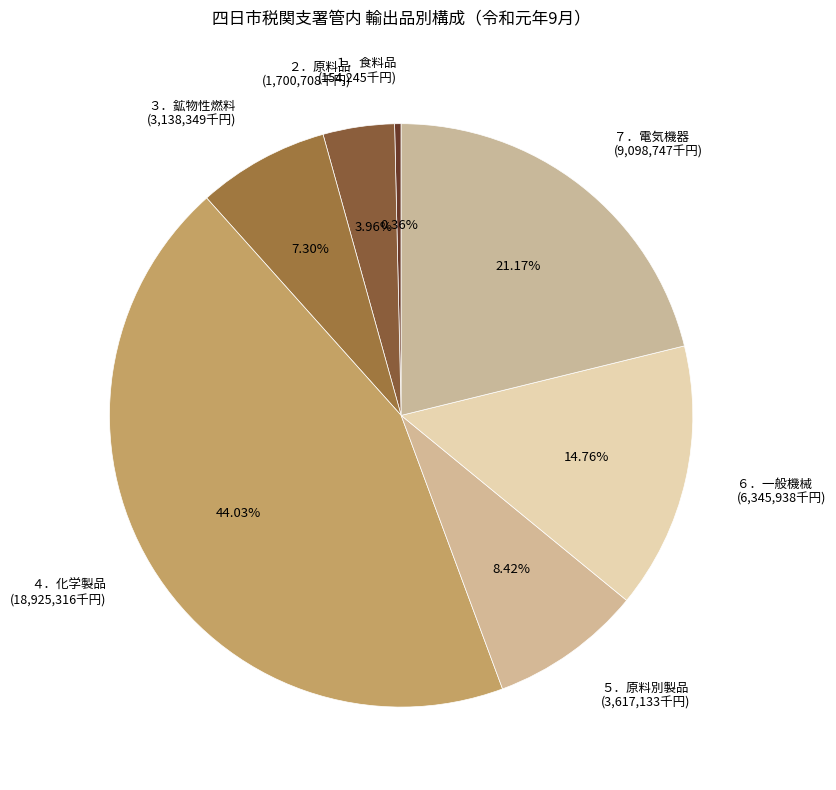

The ５．原料別製品 slice represents 20% of the pie. True or false?

False